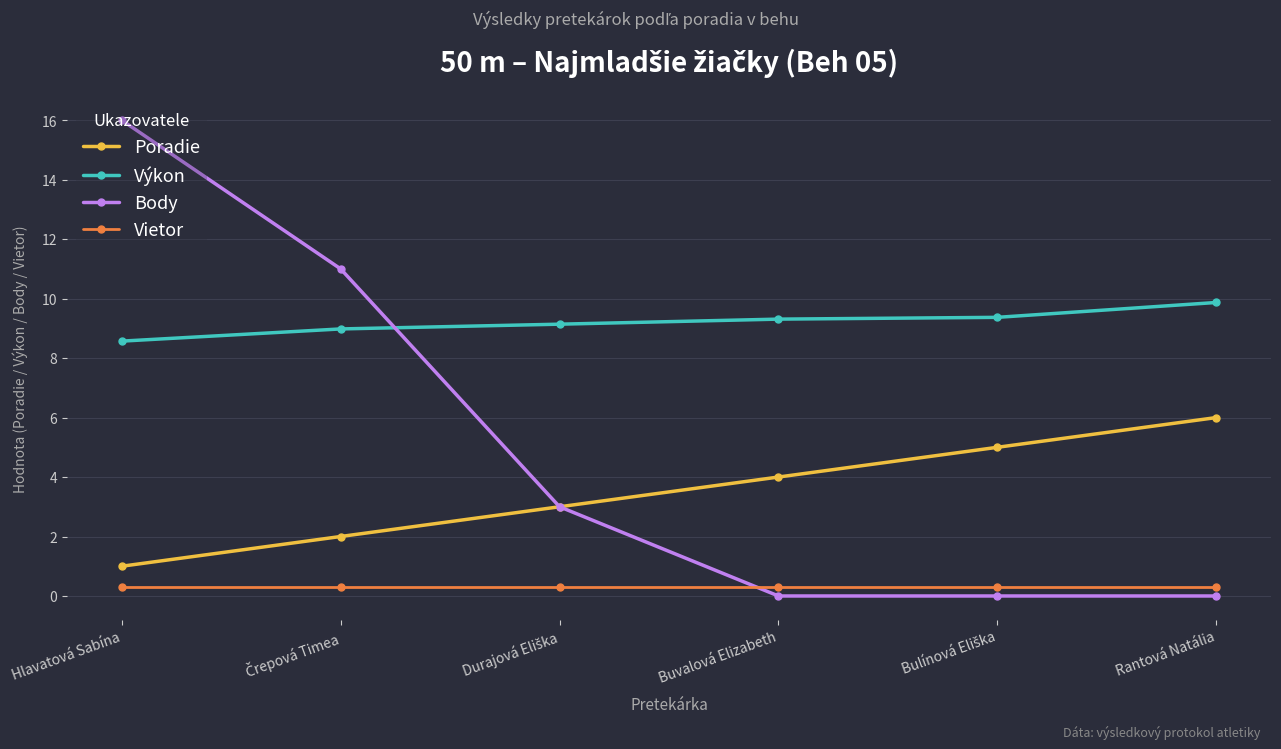

At which label does Poradie reach its peak?

Rantová Natália